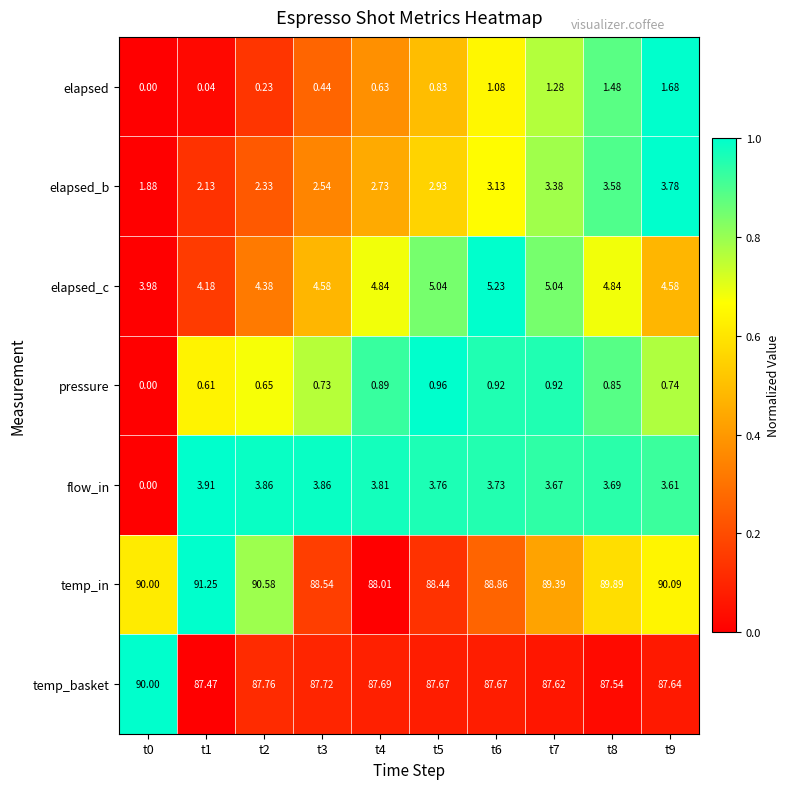

Rank the series by their maximum value, from highest to lowest.

temp_in, temp_basket, elapsed_c, flow_in, elapsed_b, elapsed, pressure